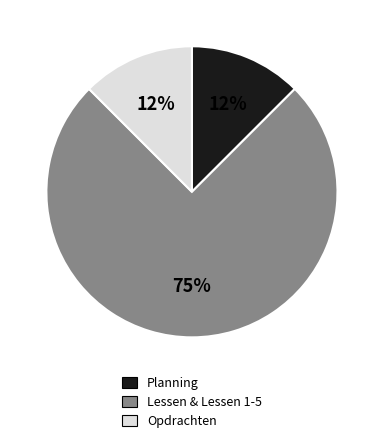

Does any single category account for the majority?

Yes